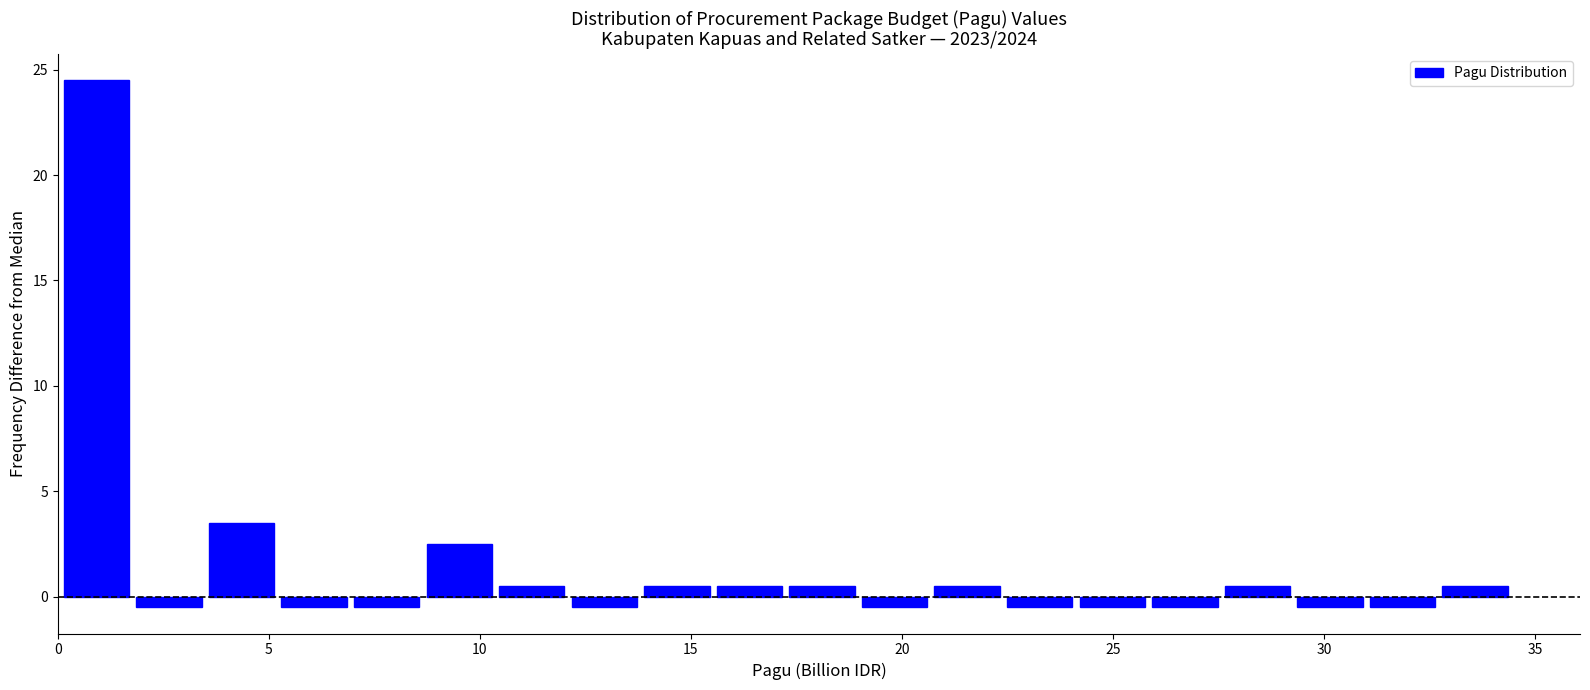

Around what value on the x-axis is the tallest bar? Give the approximate position of its centre, as read against the axis.

1.0